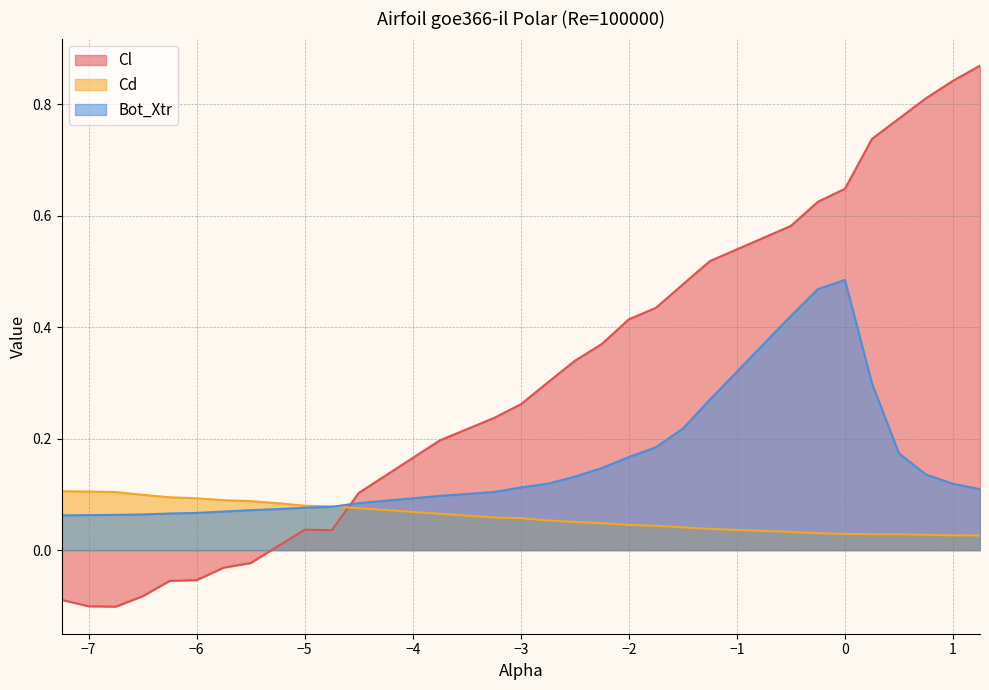

What is the average value of the Bot_Xtr series?

0.2